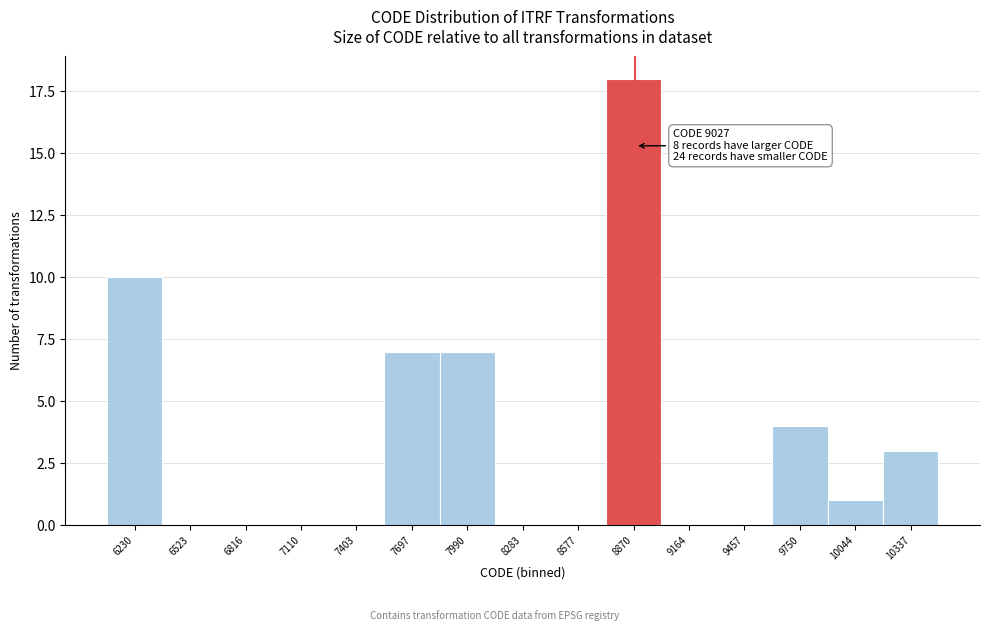

Reading left to right, list all the values displayed in this chart.

6230=10	6523=0	6816=0	7110=0	7403=0	7697=7	7990=7	8283=0	8577=0	8870=18	9164=0	9457=0	9750=4	10044=1	10337=3